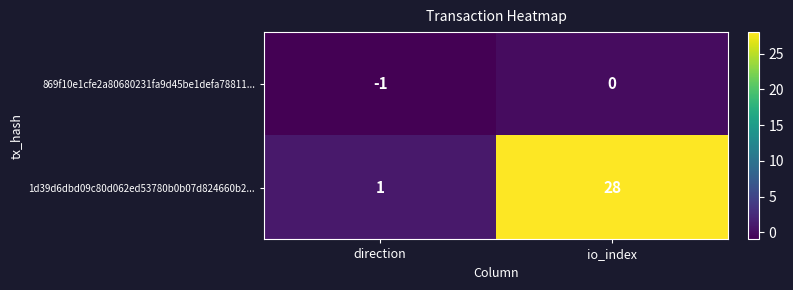

Between direction and io_index, which series saw the biggest shift?

1d39d6dbd09c80d062ed53780b0b07d824660b2...